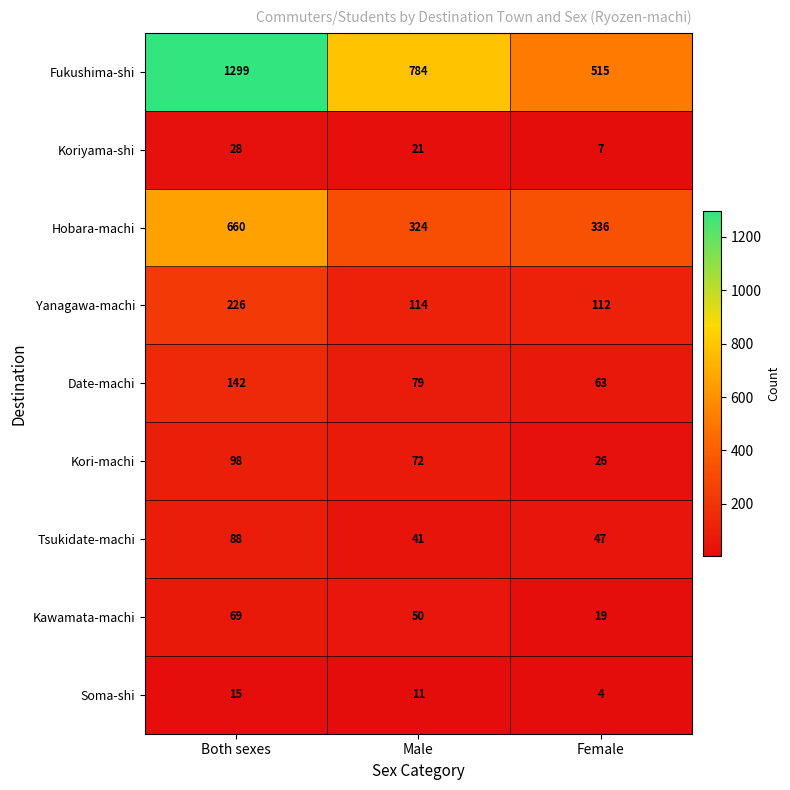

At which label is Yanagawa-machi closest to 169?

Male